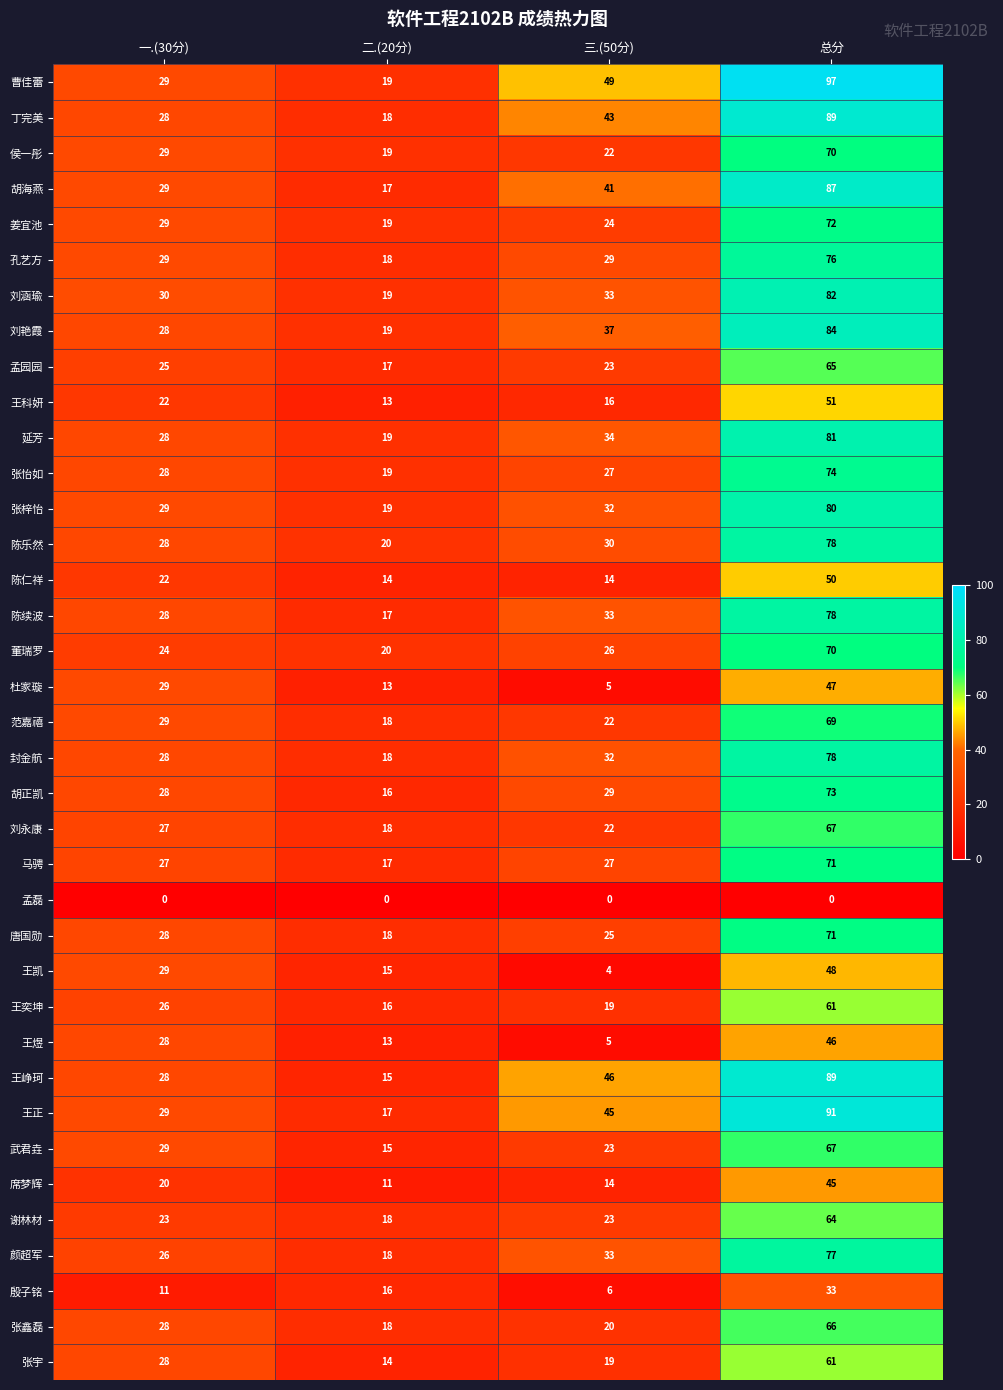

Between 一.(30分) and 二.(20分), which series saw the biggest shift?

杜家璇